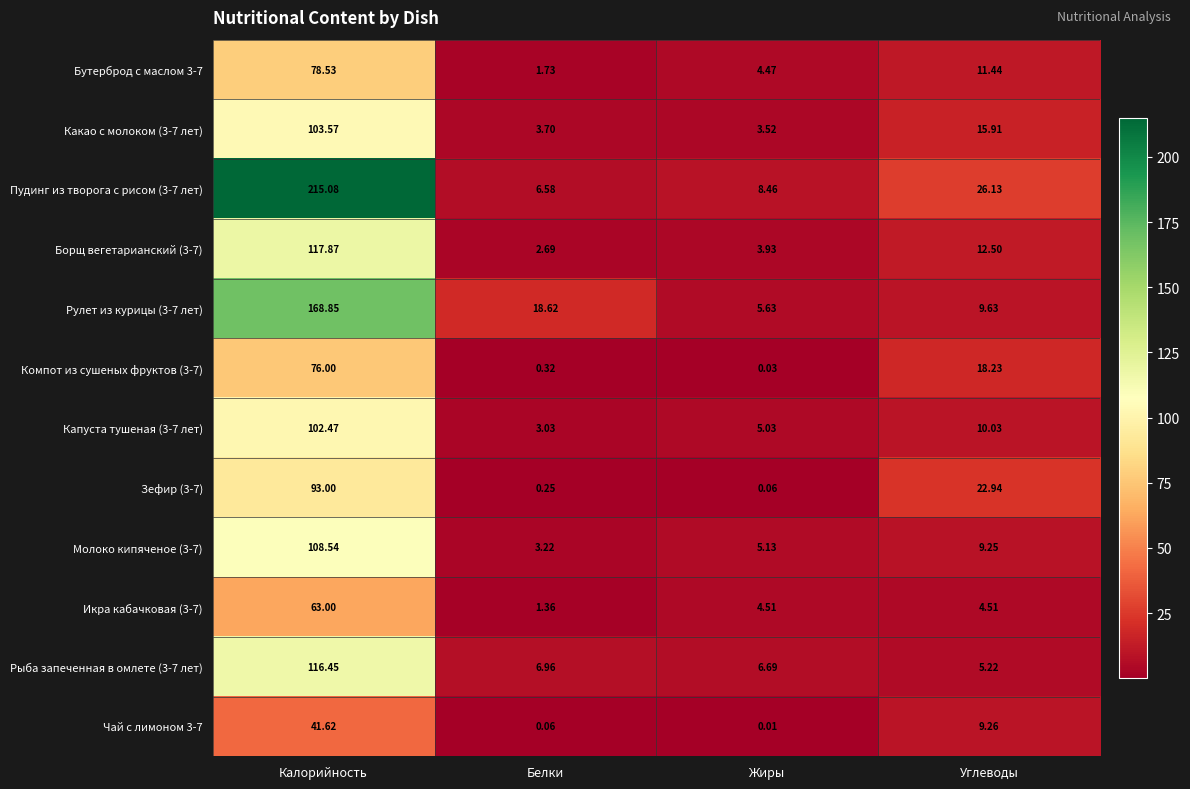

How many data points does each series have?

4